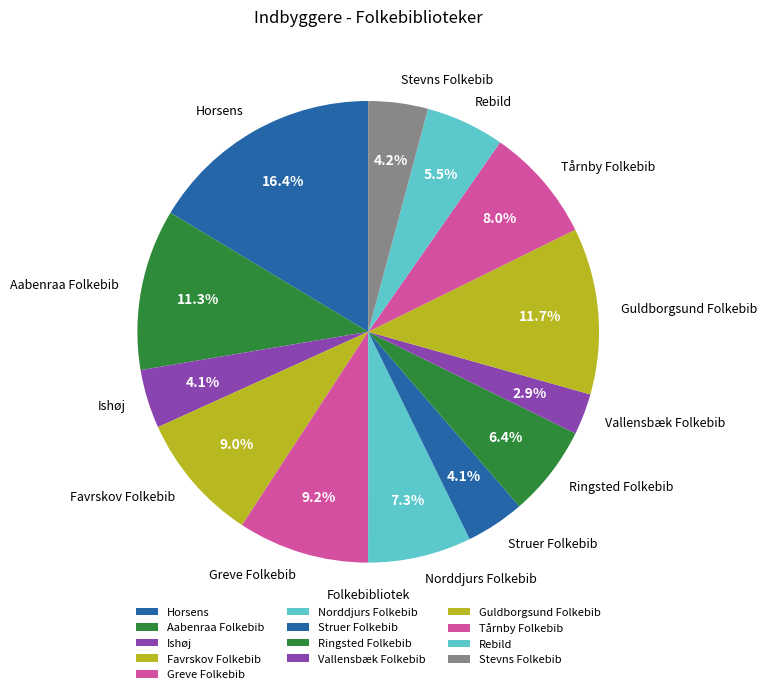

Between Ringsted Folkebib and Tårnby Folkebib, which is larger?

Tårnby Folkebib